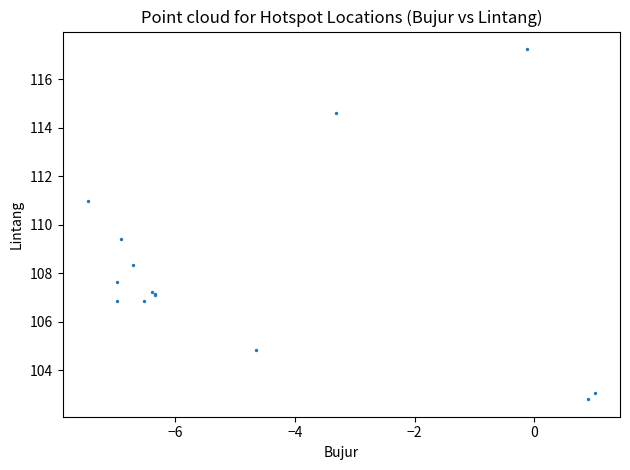

What Y value in the scatter plot is closest to 110?

109.4